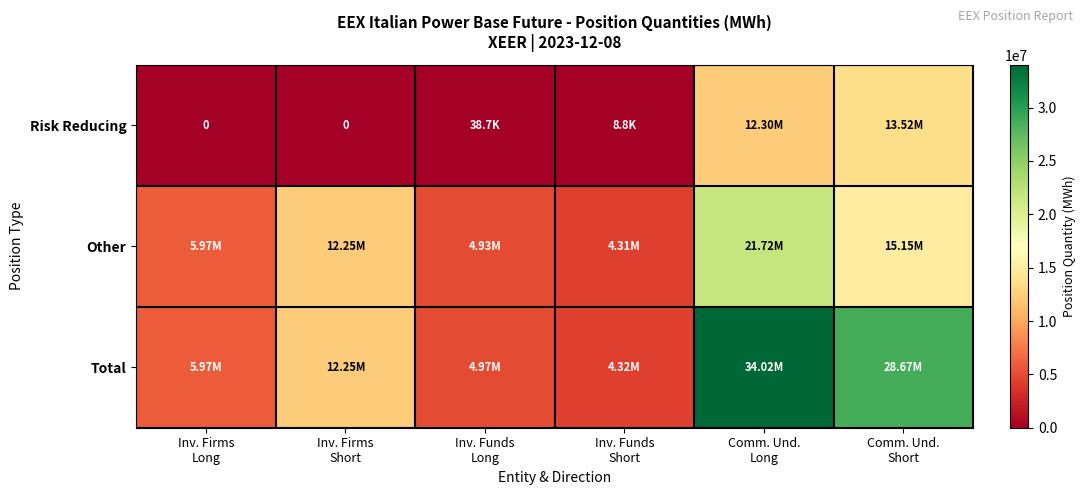

At how many categories does at least one series exceed 21456836?

2